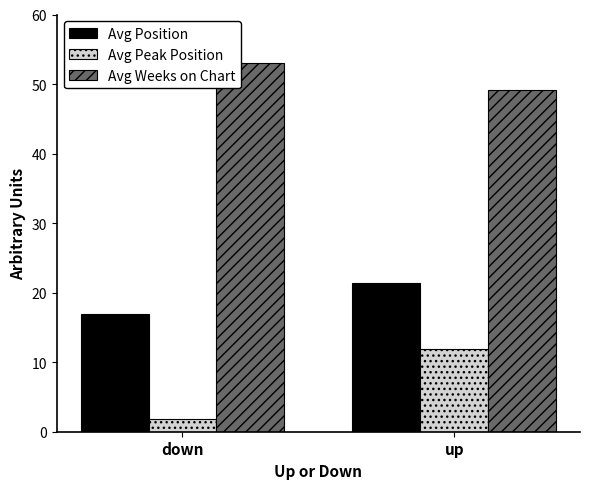

How many values in the Avg Weeks on Chart series are below 53?

1